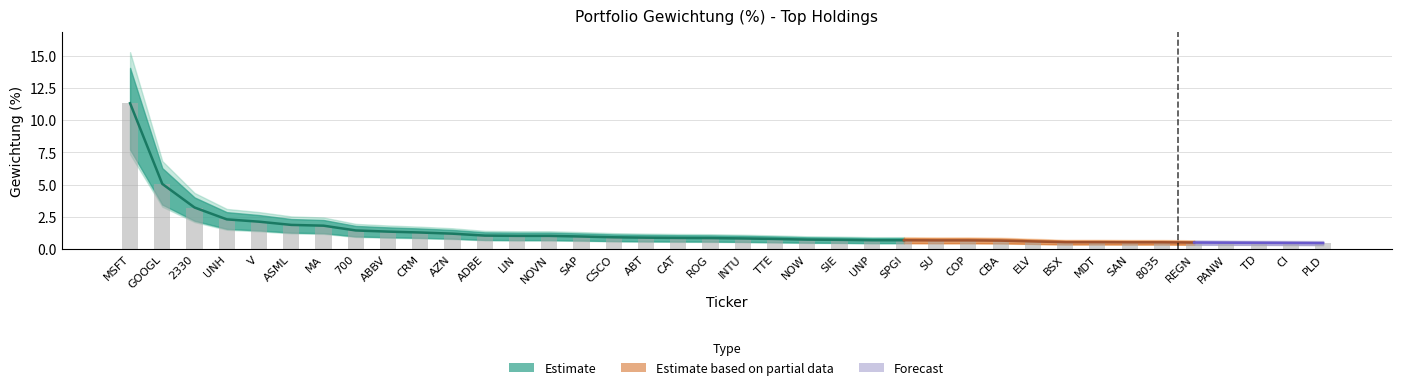

Which label corresponds to the smallest value in the chart?

PLD